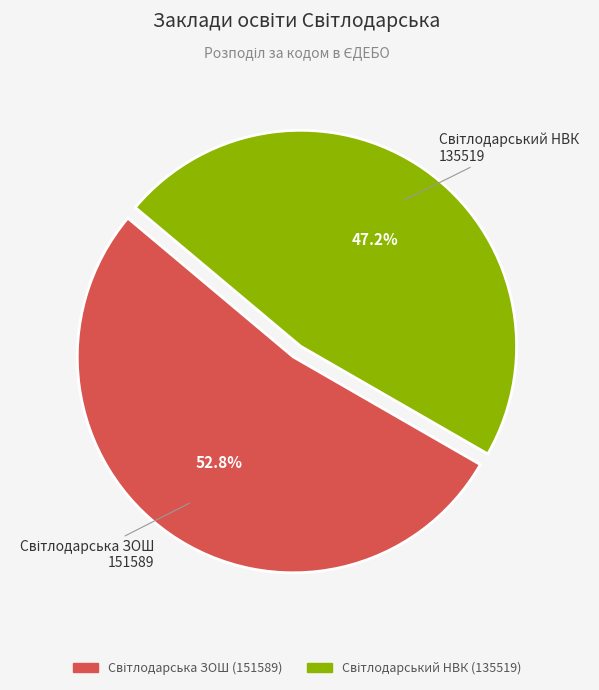

Does any single category account for the majority?

Yes